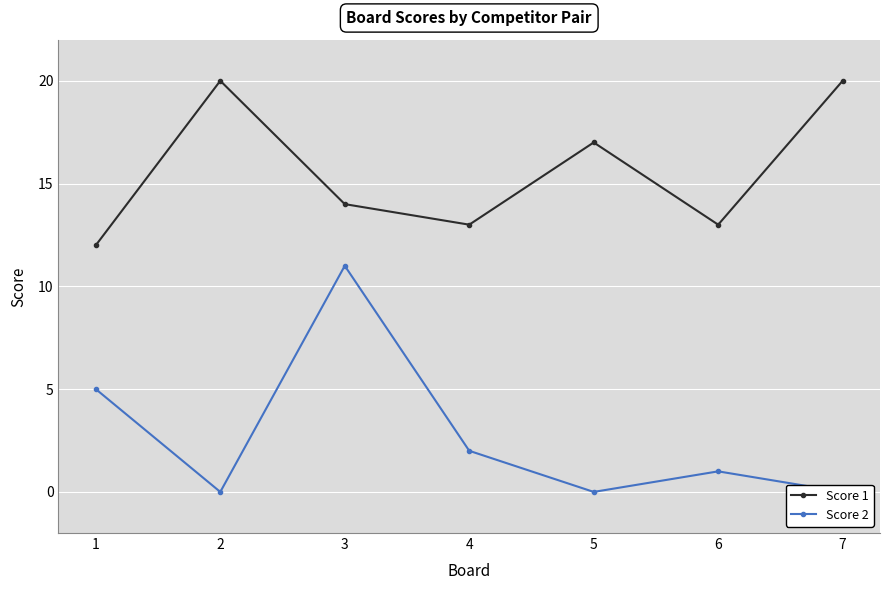

True or false: Score 2 and Score 1 cross at least once.

False